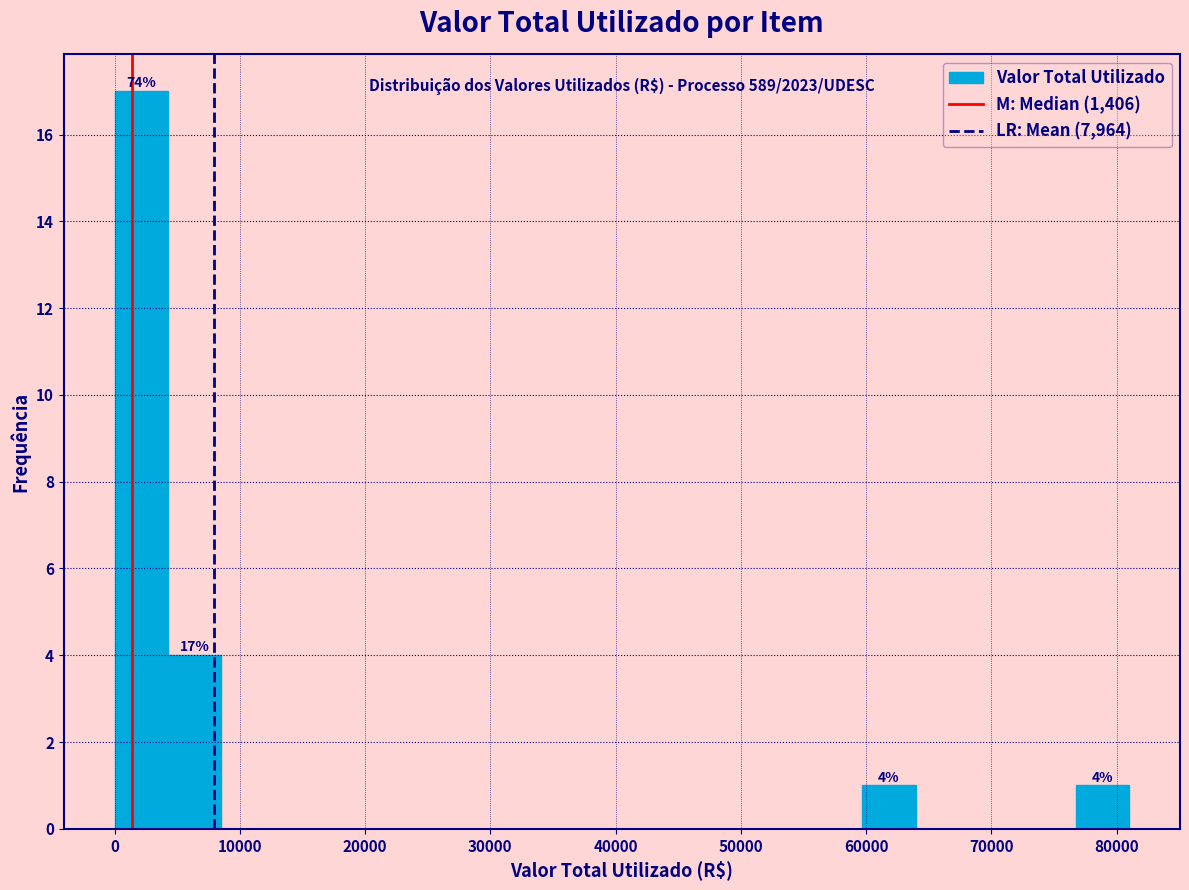

Which range on the x-axis has the tallest bar?

0 to 4000